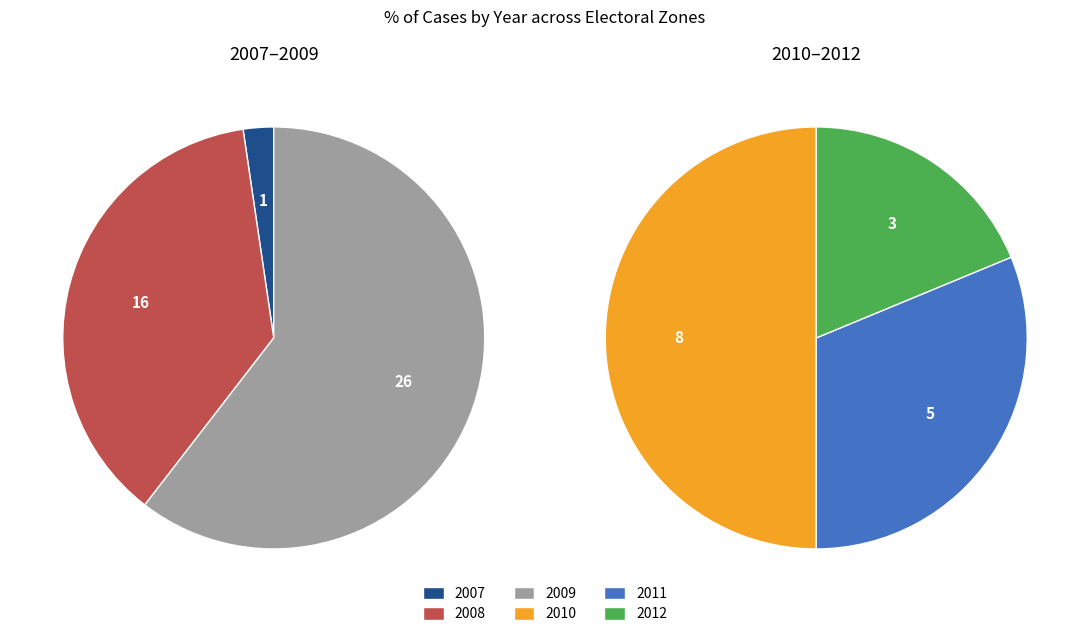

Count the number of slices in the pie.

6